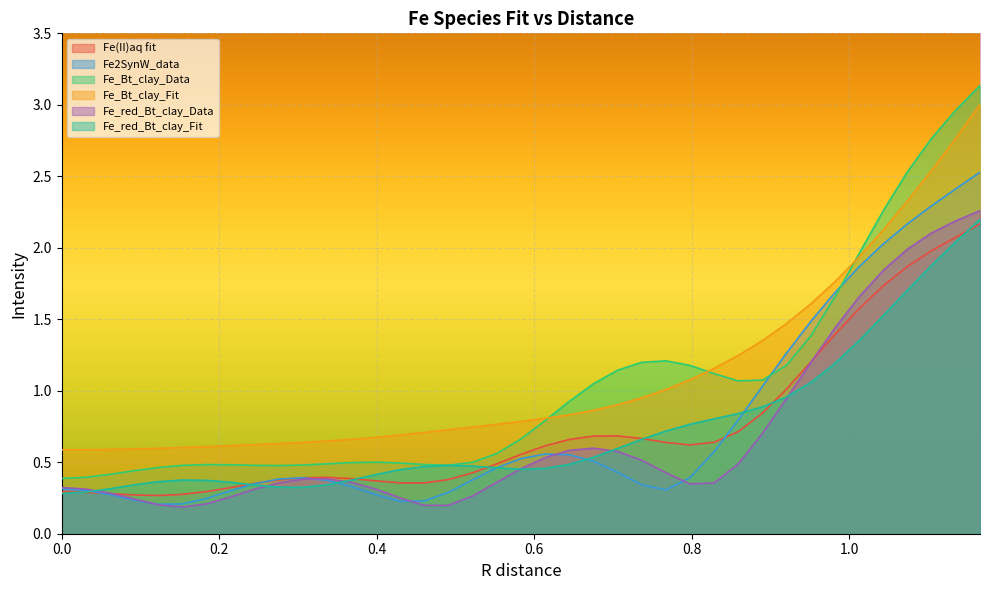

Which series has the widest spread of values?

Fe_Bt_clay_Data